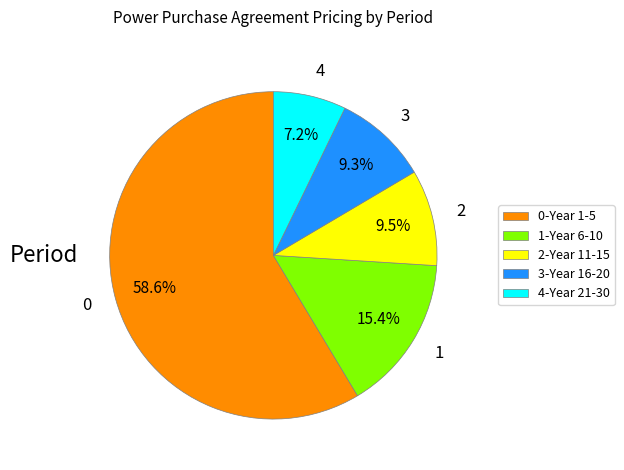

Does 0-Year 1-5 represent more than half of the total?

Yes